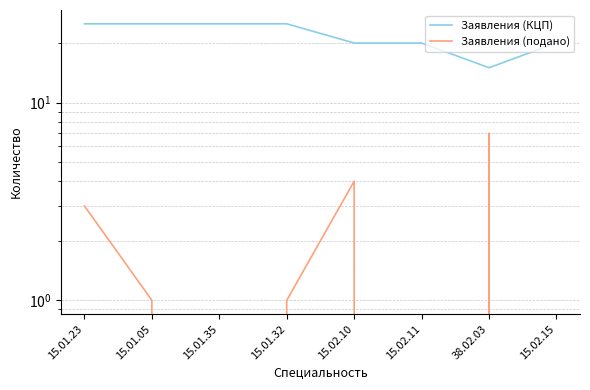

Reading left to right, transcribe all the data shown in this chart.

Заявления (КЦП): 25	25	25	25	20	20	15	20
Заявления (подано): 3	1	0	1	4	0	7	0